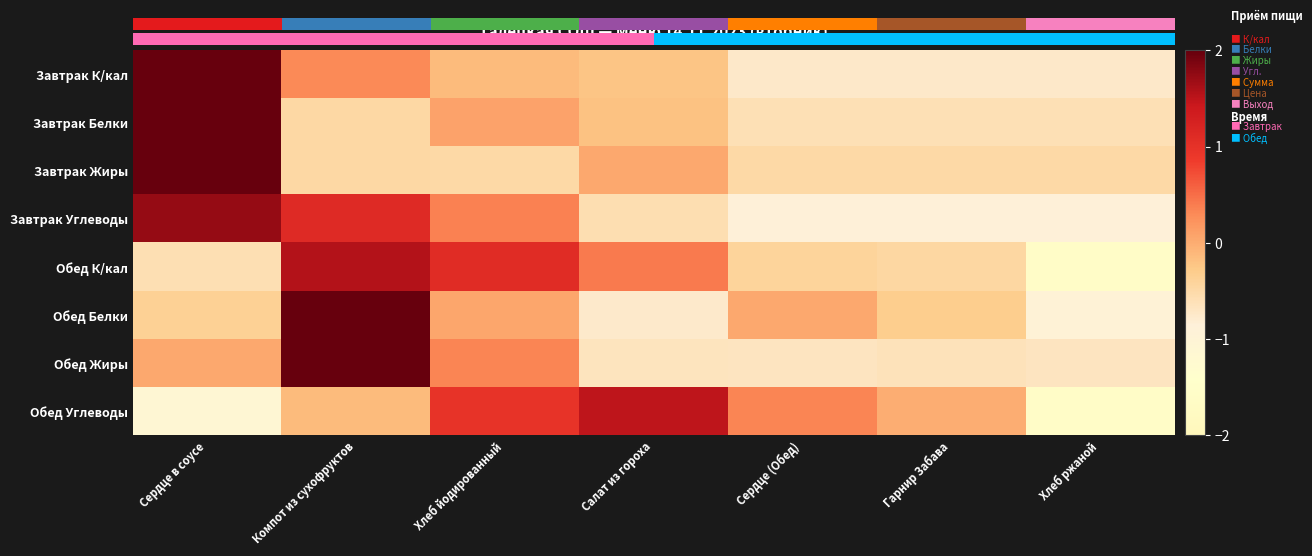

Where is Обед К/кал nearest to the value 0?

Салат из гороха